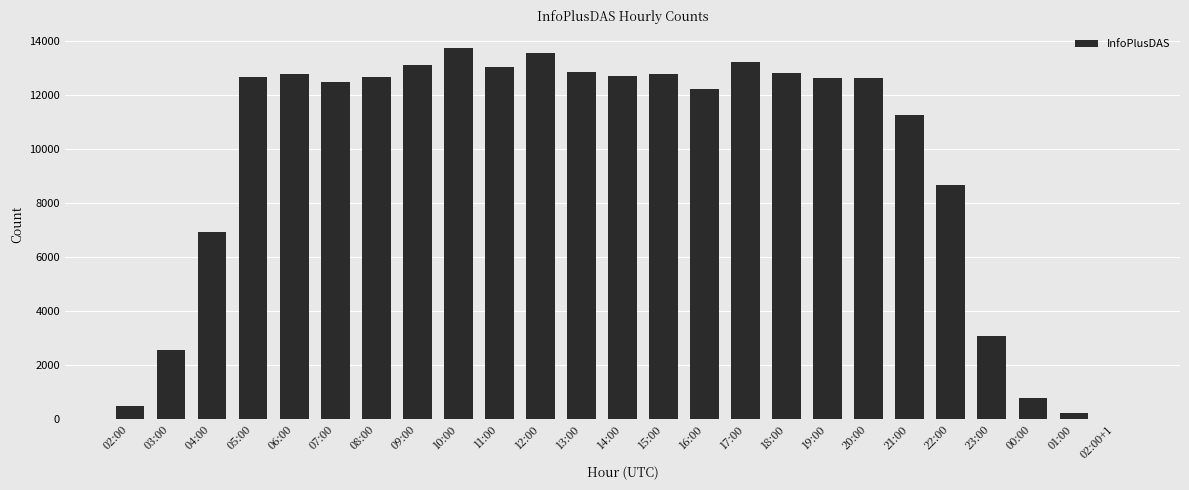

Does the chart contain stacked bars?

No